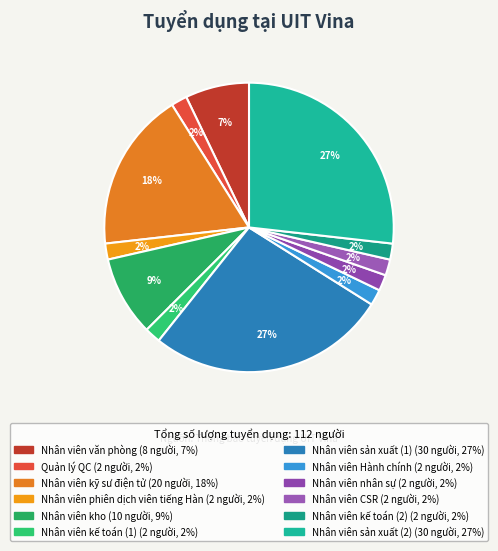

What is the change in value from Nhân viên kho to Nhân viên kế toán (1)?

-8